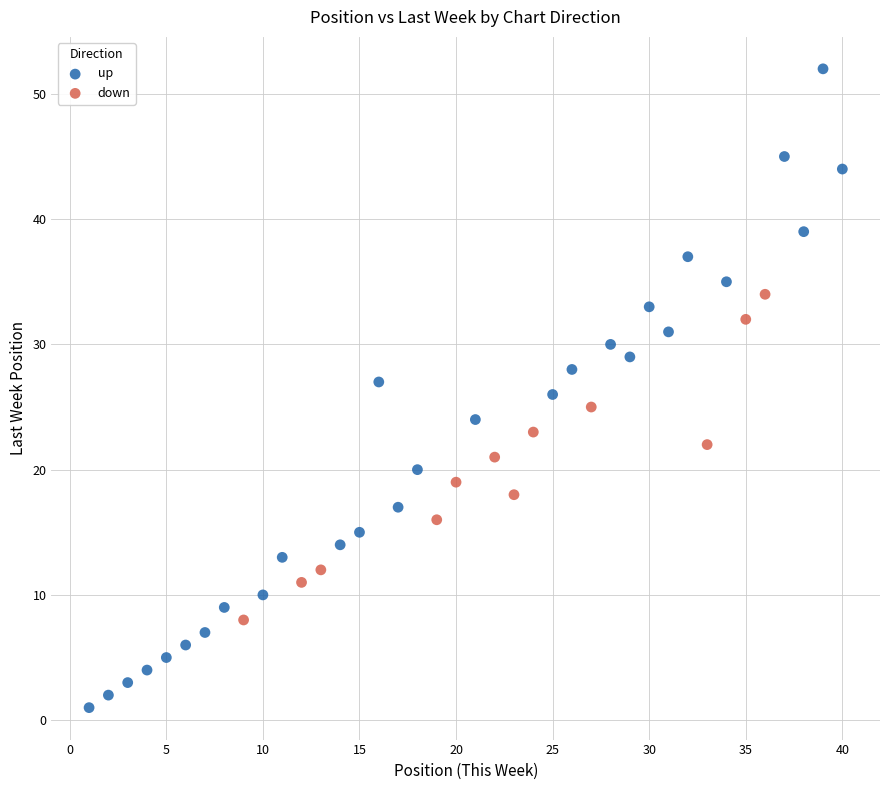

Which series has the widest spread of Y values?

up